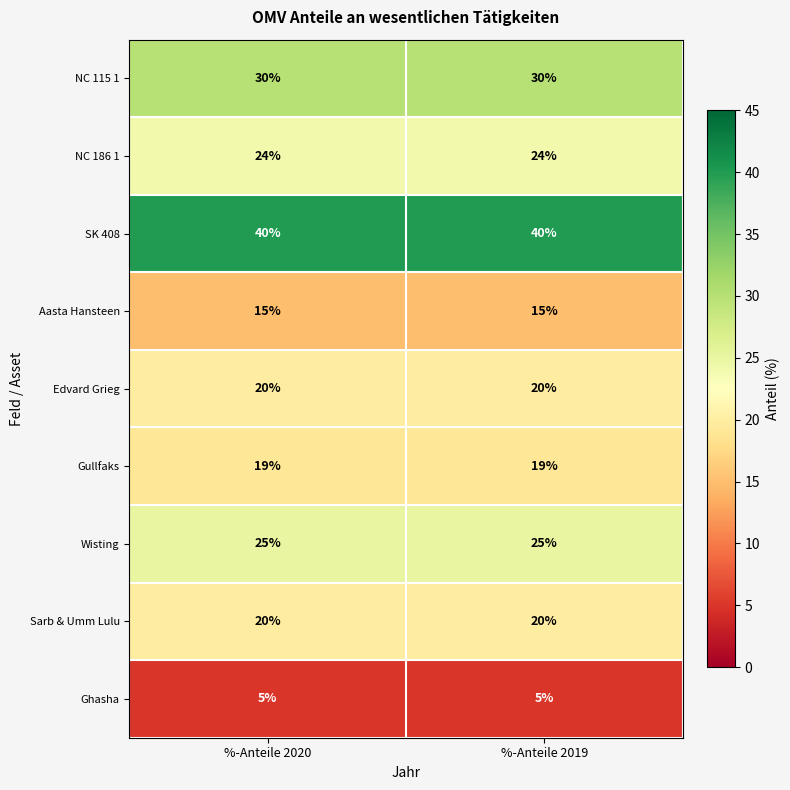

What is the approximate value of NC 115 1 at %-Anteile 2020?

30